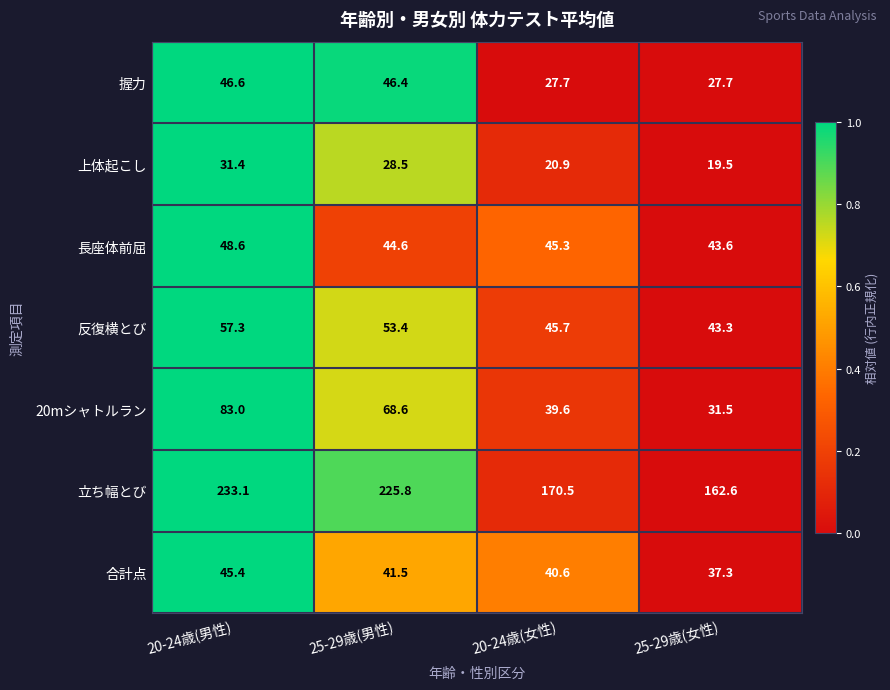

Rank the series at 25-29歳(女性) from lowest to highest value.

上体起こし, 握力, 20mシャトルラン, 合計点, 反復横とび, 長座体前屈, 立ち幅とび